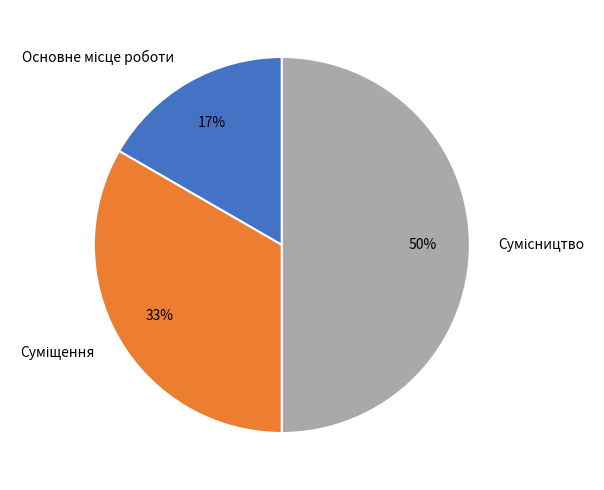

To the nearest percent, what is the average slice percentage?

33%